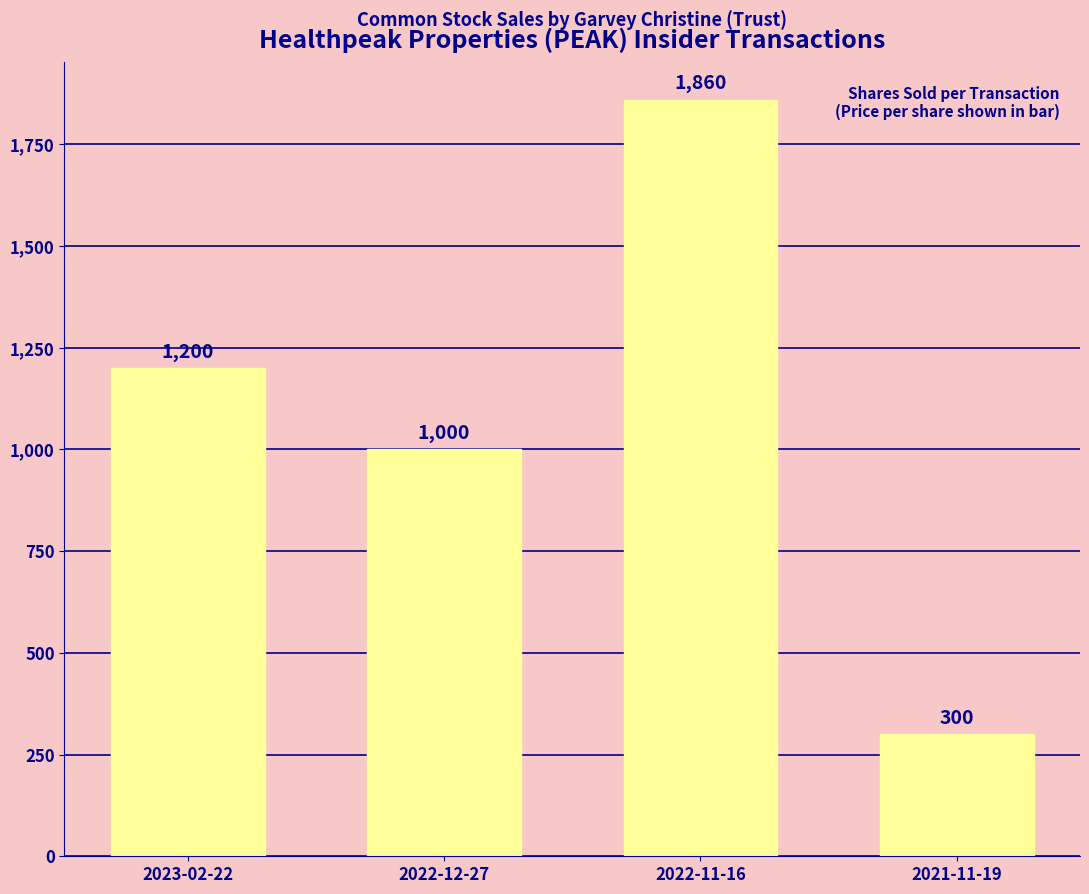

What is the greatest value displayed?

1860